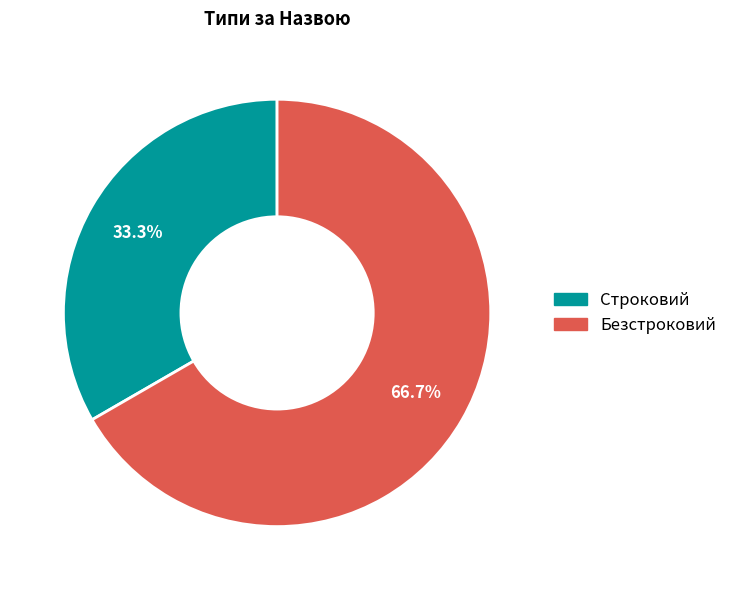

To the nearest percent, what is the combined percentage of Безстроковий and Строковий?

100%